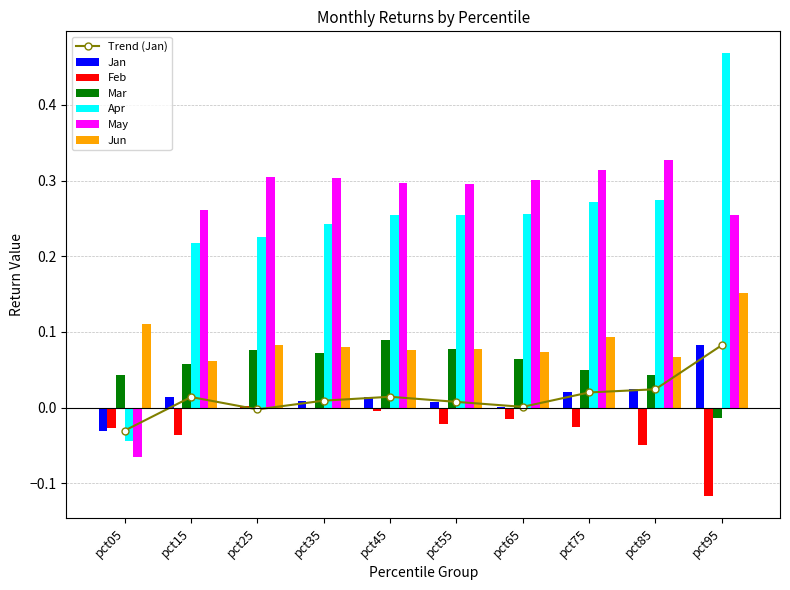

How many groups of bars are there?

10